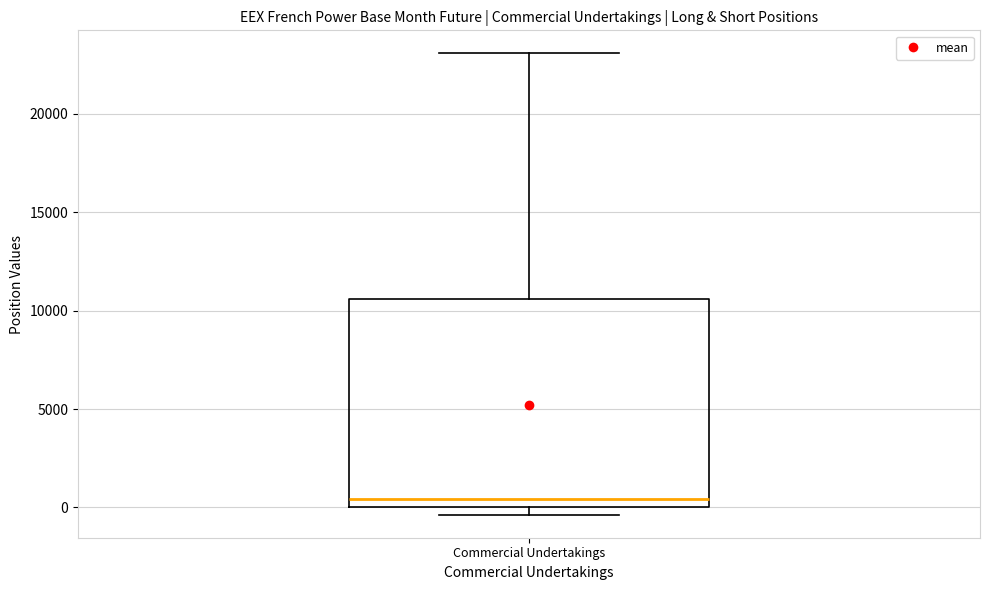

Transcribe this box plot: give where the median line is, the range the box spans, and where the two whiskers end, as read against the y-axis. The values are not printed on the chart, so give them approximately, as read against the axis.

median 500, box 0 to 10500, whiskers -500 to 23000